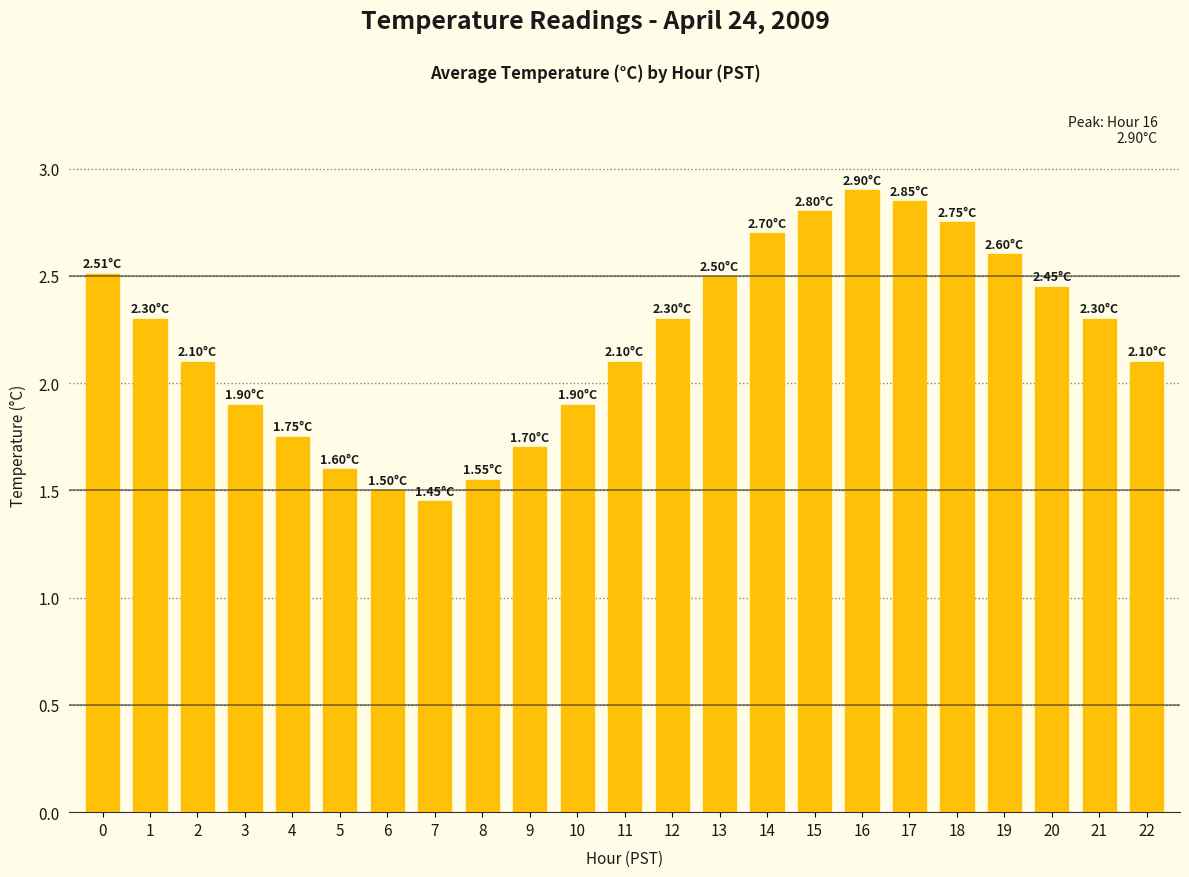

What is the value of the 3rd bar from the left?

2.1